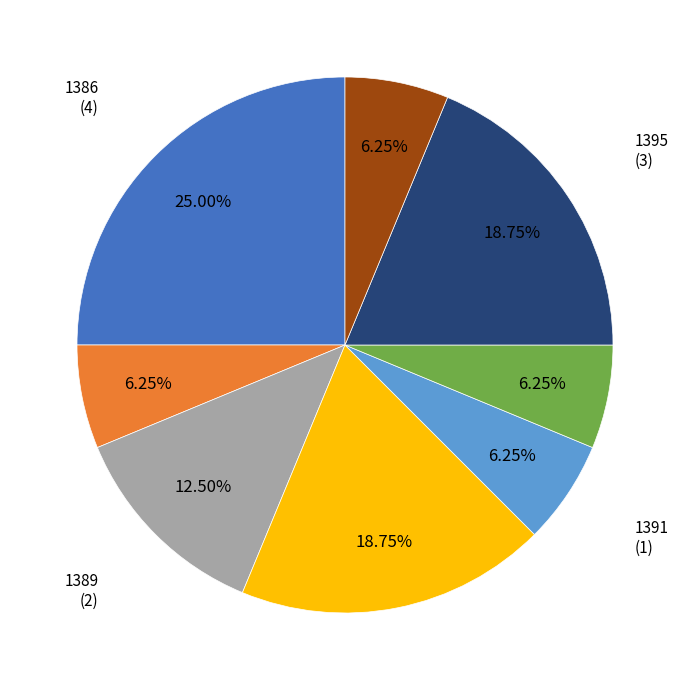

How many slices are in this pie chart?

8